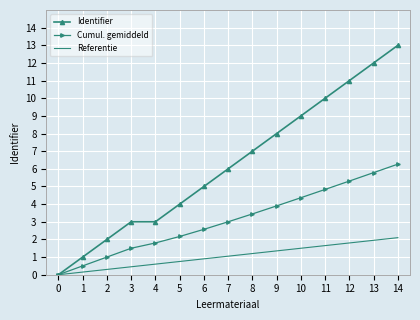

How many positive values does the Cumul. gemiddeld series have?

14